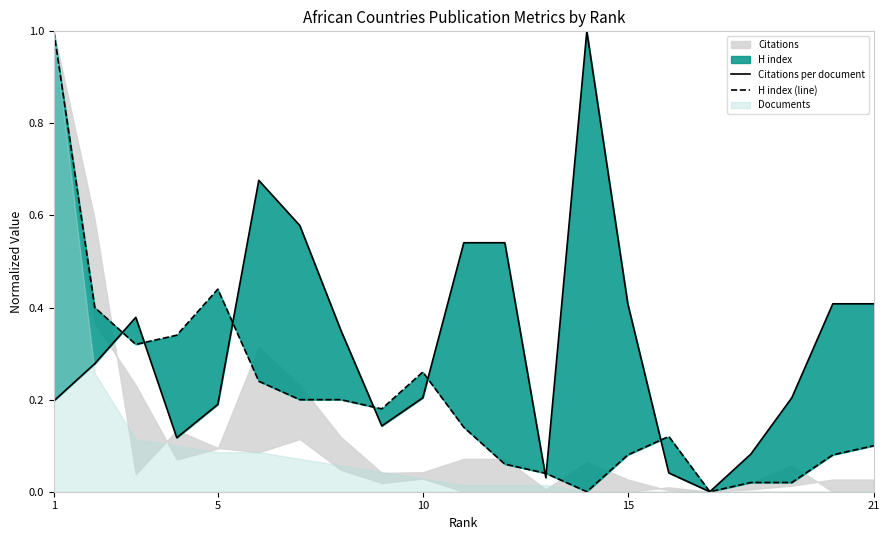

How many intersections are there between H index (line) and Citations per document?

8